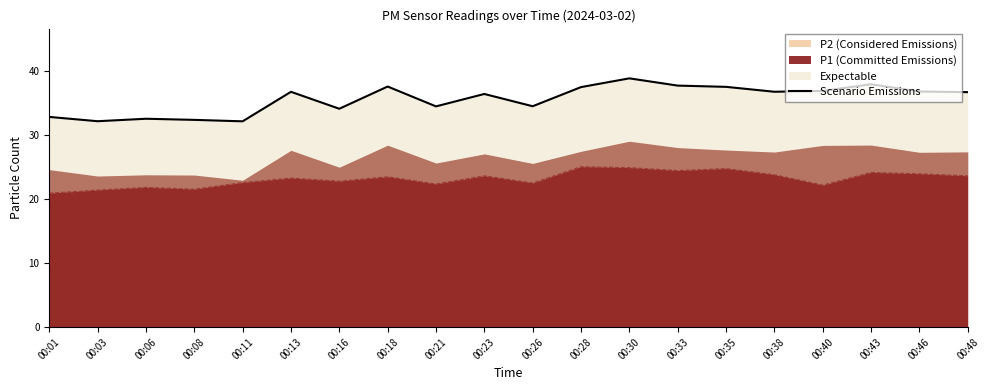

What is the value of the 11th point from the left?

34.5